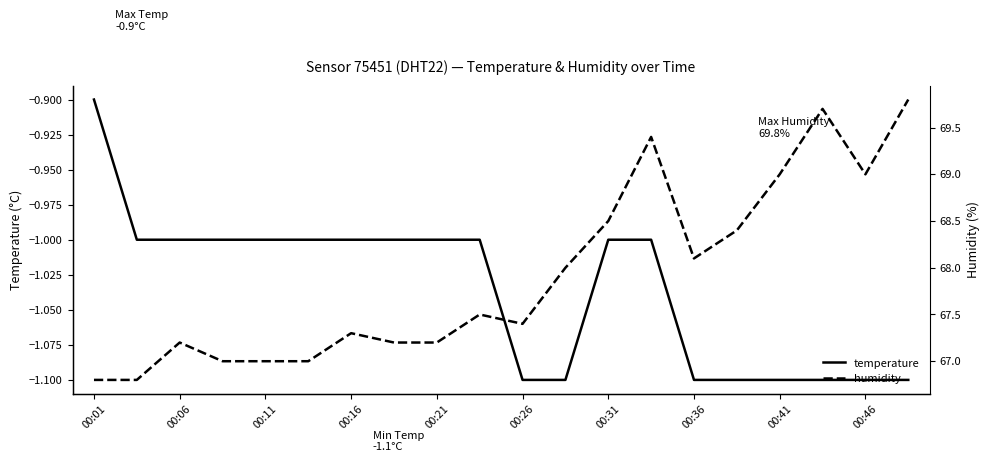

True or false: temperature has a value of -0.5 at 00:11.

False